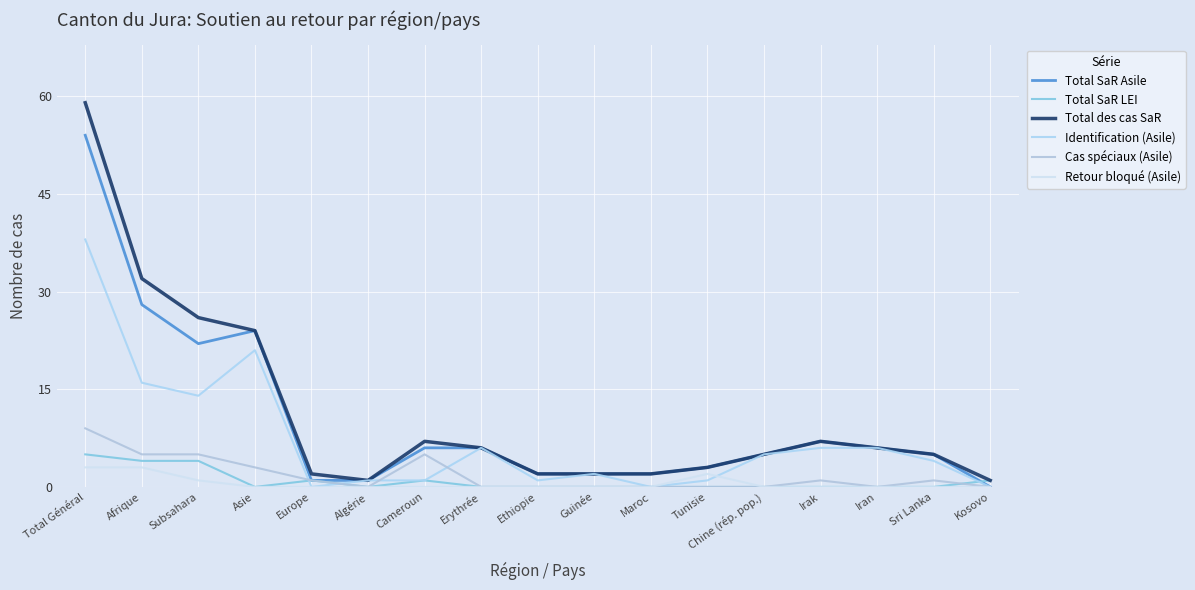

At which label does Retour bloqué (Asile) reach its peak?

Total Général